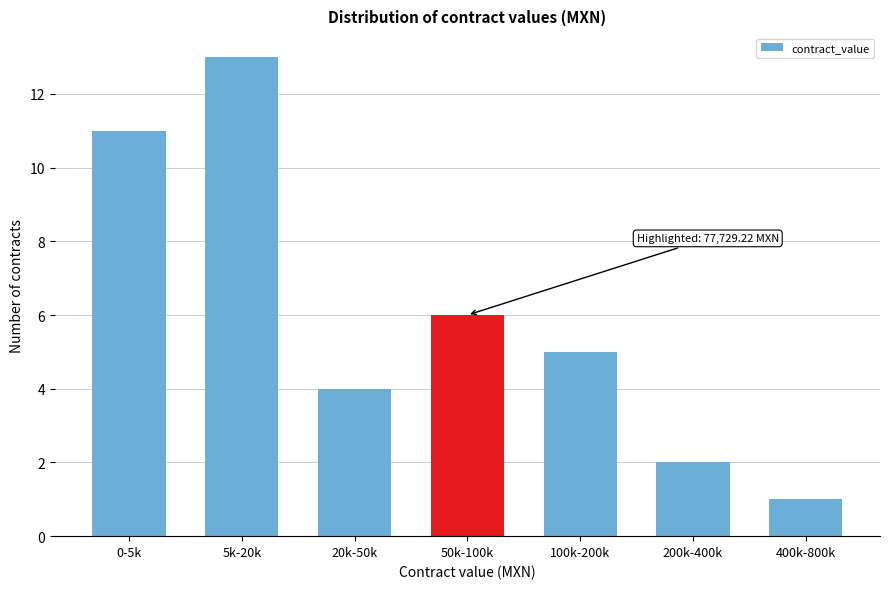

Reading left to right, what are all the values shown in this chart?

11	13	4	6	5	2	1